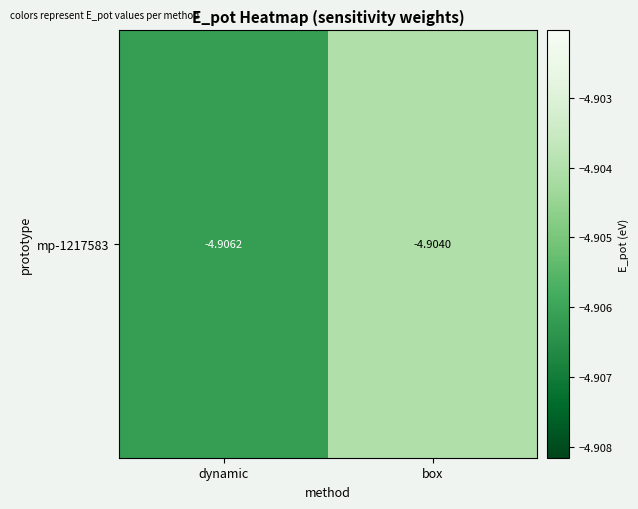

The value at dynamic is -4.9. True or false?

True